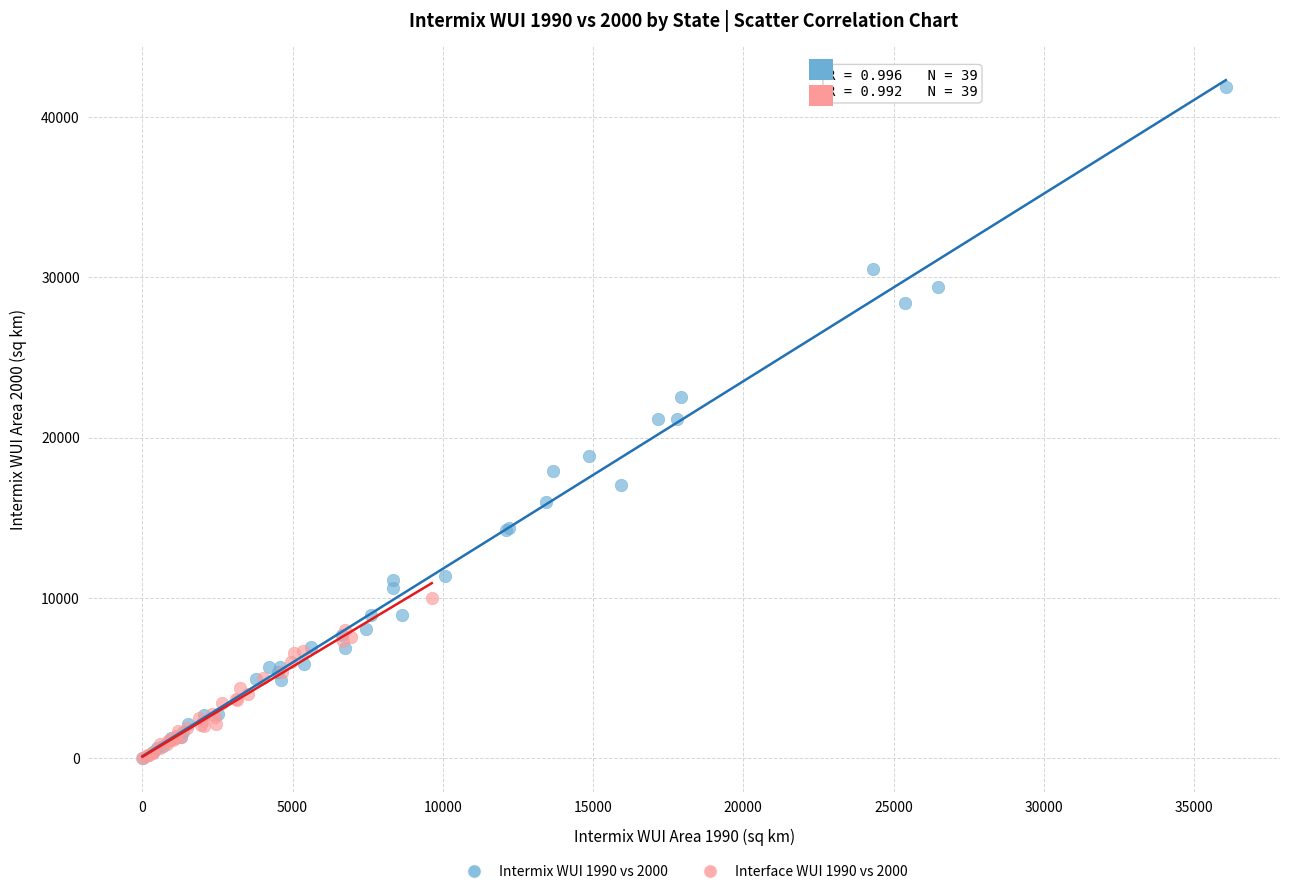

Which series contains the highest Y value?

Intermix WUI 1990 vs 2000